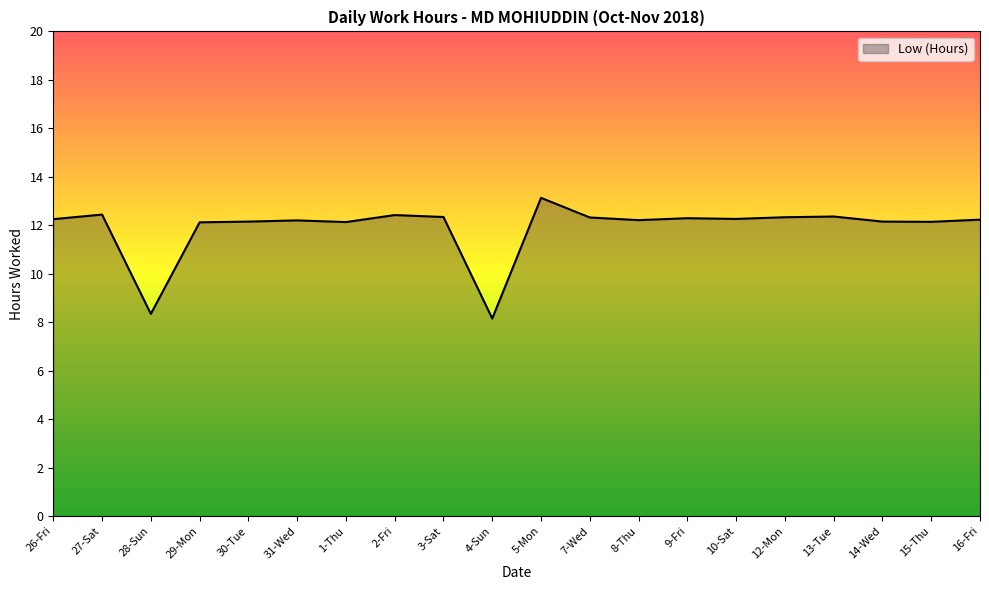

Which label corresponds to the smallest value in the chart?

4-Sun